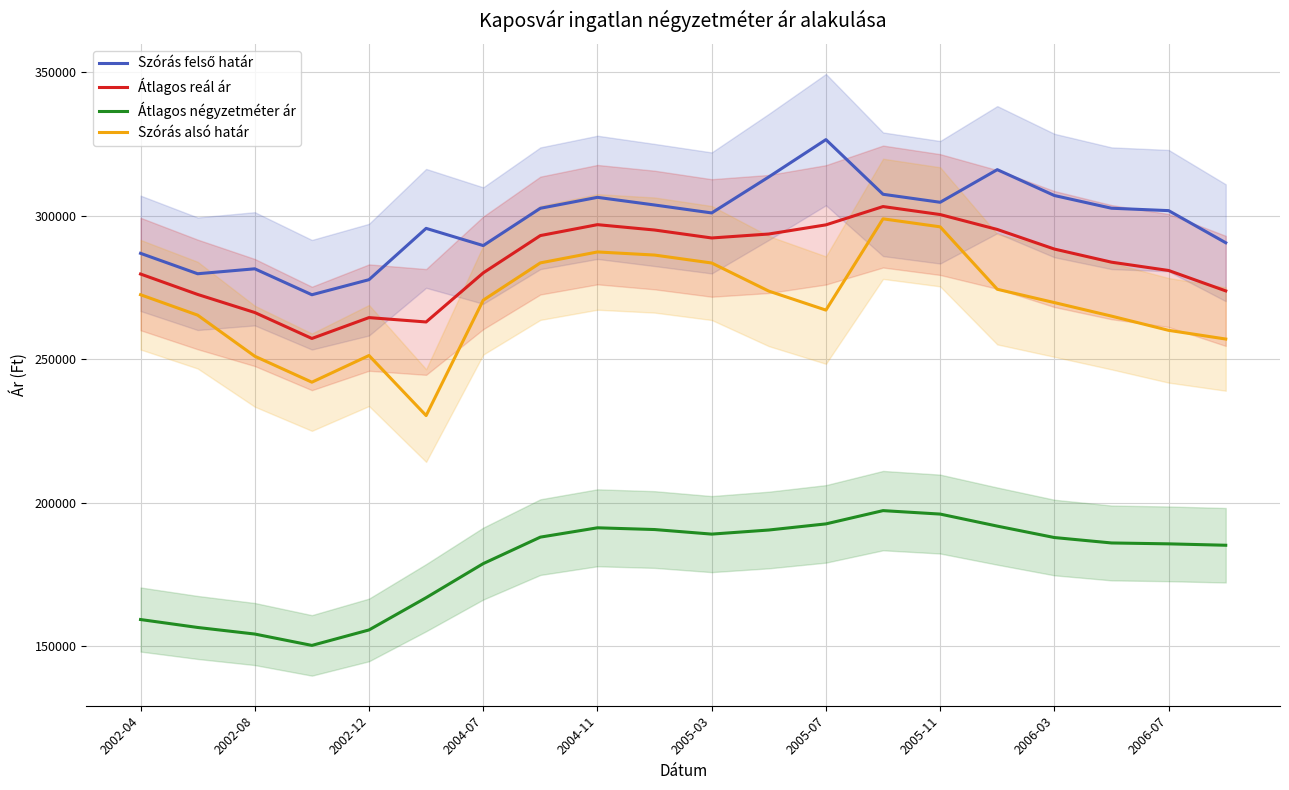

True or false: Átlagos négyzetméter ár and Szórás alsó határ cross at least once.

False